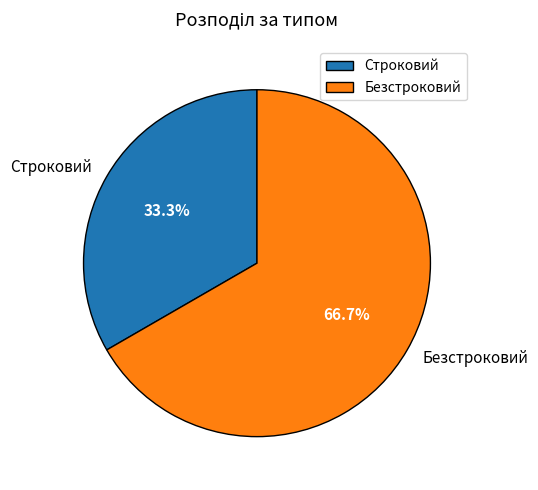

Which slice is the smallest?

Строковий